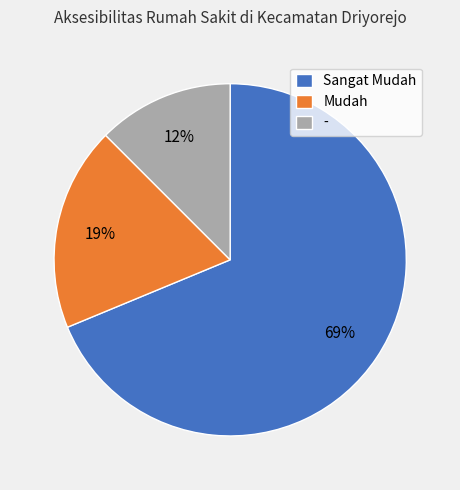

Is the sum of Sangat Mudah and Mudah greater than half?

Yes